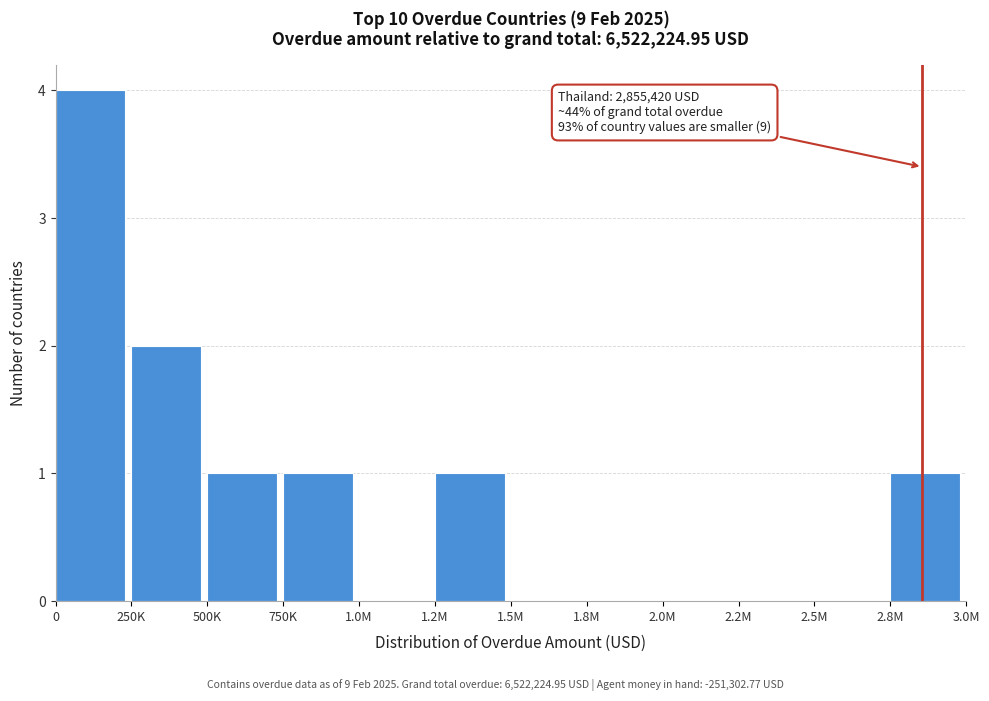

Reading left to right, list all the values displayed in this chart.

0=4	250K=2	500K=1	750K=1	1.0M=0	1.2M=1	1.5M=0	1.8M=0	2.0M=0	2.2M=0	2.5M=0	2.8M=1